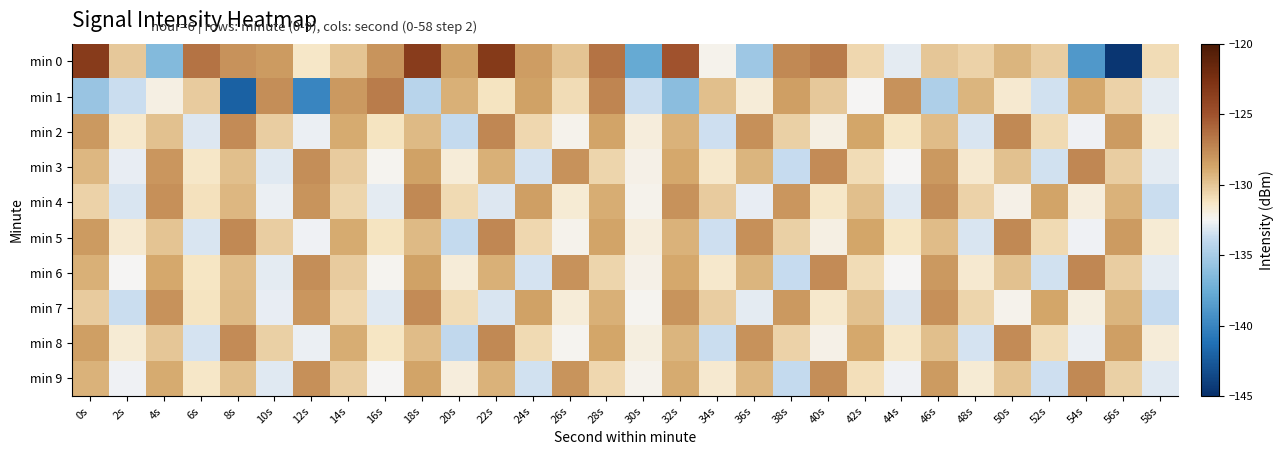

Reading left to right, list all the values displayed in this chart.

min 0: 0s=-123.3	2s=-130.1	4s=-136.4	6s=-126.5	8s=-127.9	10s=-128.3	12s=-131.4	14s=-129.9	16s=-128.0	18s=-123.5	20s=-128.6	22s=-123.2	24s=-128.3	26s=-129.9	28s=-126.5	30s=-137.7	32s=-125.0	34s=-132.3	36s=-135.4	38s=-127.5	40s=-126.9	42s=-130.7	44s=-132.9	46s=-130.0	48s=-130.5	50s=-129.3	52s=-130.3	54s=-138.8	56s=-144.6	58s=-130.9
min 1: 0s=-135.5	2s=-133.6	4s=-132.1	6s=-130.2	8s=-142.1	10s=-127.7	12s=-139.9	14s=-128.1	16s=-126.8	18s=-134.3	20s=-129.1	22s=-131.2	24s=-128.5	26s=-130.9	28s=-127.3	30s=-133.6	32s=-136.2	34s=-129.7	36s=-131.8	38s=-128.4	40s=-130.1	42s=-132.5	44s=-127.9	46s=-134.7	48s=-129.3	50s=-131.6	52s=-133.4	54s=-128.8	56s=-130.5	58s=-132.9
min 2: 0s=-128.2	2s=-131.5	4s=-129.8	6s=-133.1	8s=-127.6	10s=-130.3	12s=-132.7	14s=-128.9	16s=-131.2	18s=-129.5	20s=-133.8	22s=-127.4	24s=-130.7	26s=-132.3	28s=-128.6	30s=-131.9	32s=-129.2	34s=-133.5	36s=-127.8	38s=-130.4	40s=-132.1	42s=-128.7	44s=-131.3	46s=-129.6	48s=-133.2	50s=-127.5	52s=-130.8	54s=-132.6	56s=-128.3	58s=-131.7
min 3: 0s=-129.4	2s=-132.8	4s=-128.1	6s=-131.4	8s=-129.7	10s=-133.0	12s=-127.7	14s=-130.2	16s=-132.4	18s=-128.5	20s=-131.8	22s=-129.1	24s=-133.3	26s=-127.9	28s=-130.6	30s=-132.2	32s=-128.8	34s=-131.5	36s=-129.3	38s=-133.7	40s=-127.6	42s=-130.9	44s=-132.5	46s=-128.2	48s=-131.6	50s=-129.8	52s=-133.4	54s=-127.4	56s=-130.3	58s=-132.9
min 4: 0s=-130.5	2s=-133.2	4s=-127.8	6s=-131.1	8s=-129.4	10s=-132.7	12s=-128.0	14s=-130.6	16s=-132.9	18s=-127.5	20s=-130.8	22s=-133.1	24s=-128.4	26s=-131.7	28s=-129.0	30s=-132.3	32s=-127.9	34s=-130.2	36s=-132.8	38s=-128.1	40s=-131.4	42s=-129.7	44s=-133.0	46s=-127.7	48s=-130.5	50s=-132.2	52s=-128.6	54s=-131.9	56s=-129.2	58s=-133.6
min 5: 0s=-128.3	2s=-131.6	4s=-129.9	6s=-133.2	8s=-127.5	10s=-130.3	12s=-132.6	14s=-128.9	16s=-131.2	18s=-129.5	20s=-133.8	22s=-127.4	24s=-130.7	26s=-132.3	28s=-128.6	30s=-131.9	32s=-129.2	34s=-133.5	36s=-127.8	38s=-130.4	40s=-132.1	42s=-128.7	44s=-131.3	46s=-129.6	48s=-133.2	50s=-127.5	52s=-130.8	54s=-132.6	56s=-128.3	58s=-131.7
min 6: 0s=-129.1	2s=-132.5	4s=-128.8	6s=-131.3	8s=-129.6	10s=-132.9	12s=-127.7	14s=-130.2	16s=-132.4	18s=-128.5	20s=-131.8	22s=-129.1	24s=-133.3	26s=-127.9	28s=-130.6	30s=-132.2	32s=-128.8	34s=-131.5	36s=-129.3	38s=-133.7	40s=-127.6	42s=-130.9	44s=-132.5	46s=-128.2	48s=-131.6	50s=-129.8	52s=-133.4	54s=-127.4	56s=-130.3	58s=-132.9
min 7: 0s=-130.2	2s=-133.6	4s=-127.9	6s=-131.2	8s=-129.5	10s=-132.8	12s=-128.1	14s=-130.7	16s=-133.0	18s=-127.6	20s=-130.9	22s=-133.2	24s=-128.5	26s=-131.8	28s=-129.1	30s=-132.4	32s=-128.0	34s=-130.3	36s=-132.9	38s=-128.2	40s=-131.5	42s=-129.8	44s=-133.1	46s=-127.8	48s=-130.6	50s=-132.3	52s=-128.7	54s=-132.0	56s=-129.3	58s=-133.7
min 8: 0s=-128.4	2s=-131.7	4s=-130.0	6s=-133.3	8s=-127.6	10s=-130.4	12s=-132.7	14s=-129.0	16s=-131.3	18s=-129.6	20s=-133.9	22s=-127.5	24s=-130.8	26s=-132.4	28s=-128.7	30s=-132.0	32s=-129.3	34s=-133.6	36s=-127.9	38s=-130.5	40s=-132.2	42s=-128.8	44s=-131.4	46s=-129.7	48s=-133.3	50s=-127.6	52s=-130.9	54s=-132.7	56s=-128.4	58s=-131.8
min 9: 0s=-129.2	2s=-132.6	4s=-128.9	6s=-131.4	8s=-129.7	10s=-133.0	12s=-127.8	14s=-130.3	16s=-132.5	18s=-128.6	20s=-131.9	22s=-129.2	24s=-133.4	26s=-128.0	28s=-130.7	30s=-132.3	32s=-128.9	34s=-131.6	36s=-129.4	38s=-133.8	40s=-127.7	42s=-131.0	44s=-132.6	46s=-128.3	48s=-131.7	50s=-129.9	52s=-133.5	54s=-127.5	56s=-130.4	58s=-133.0